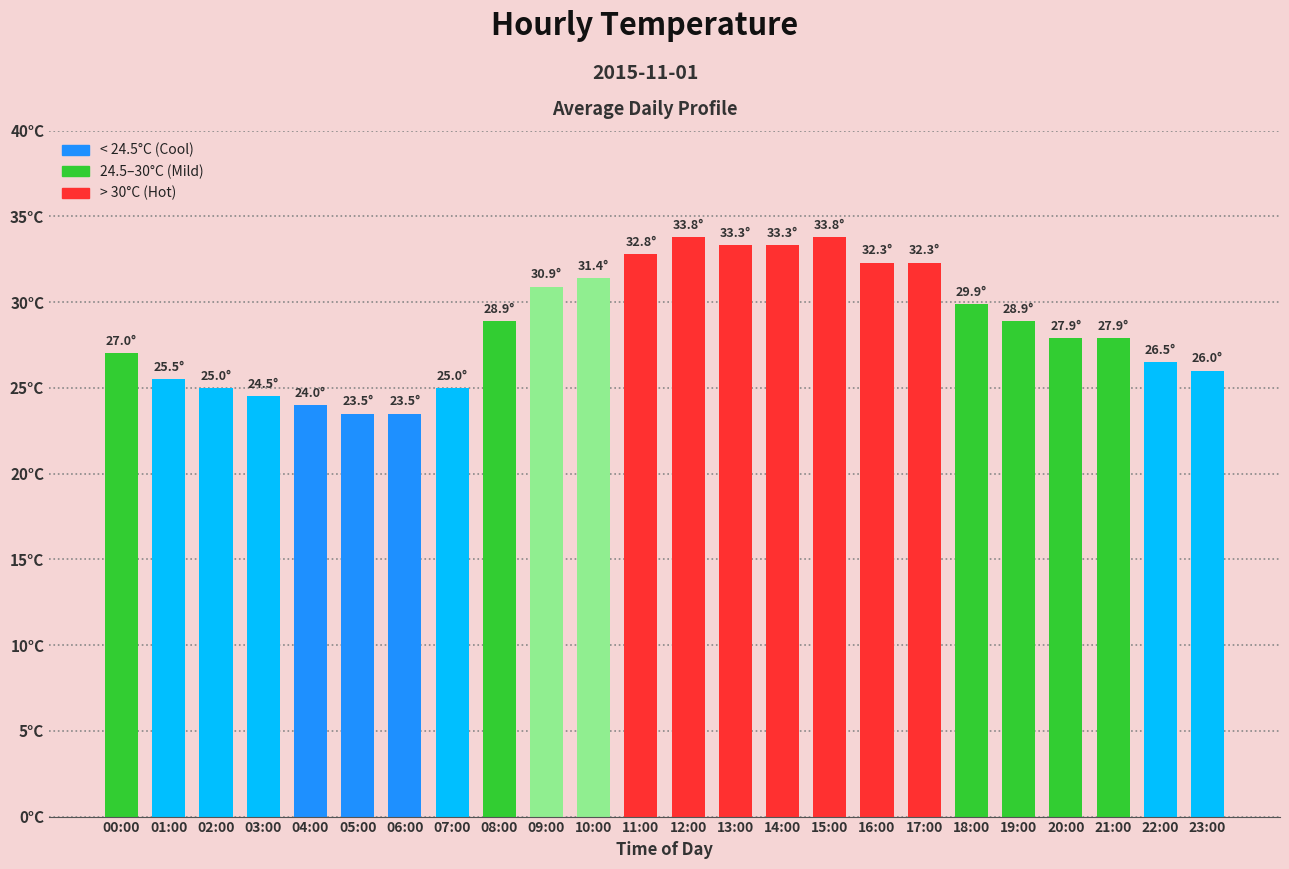

What is the label of the 16th bar from the left?

15:00